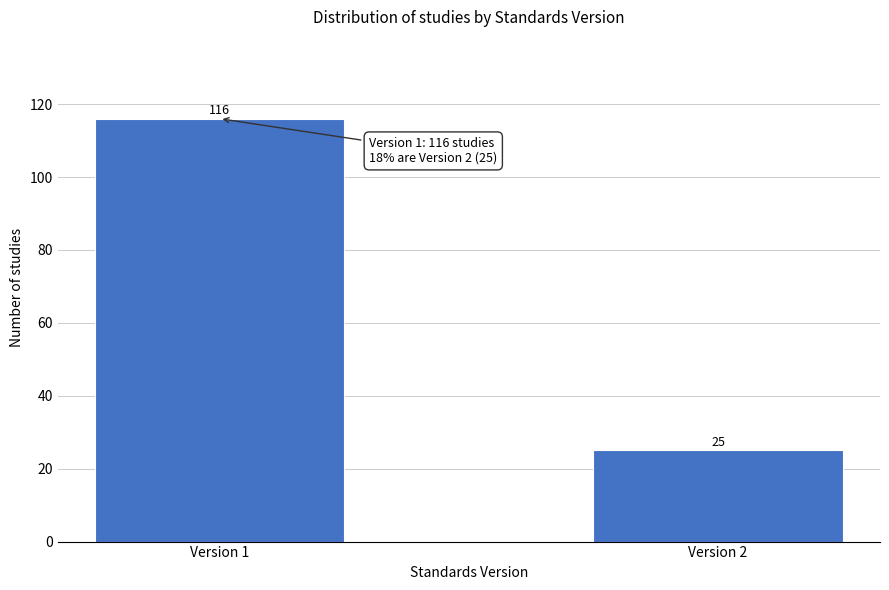

Reading left to right, list all the values displayed in this chart.

Version 1=116	Version 2=25